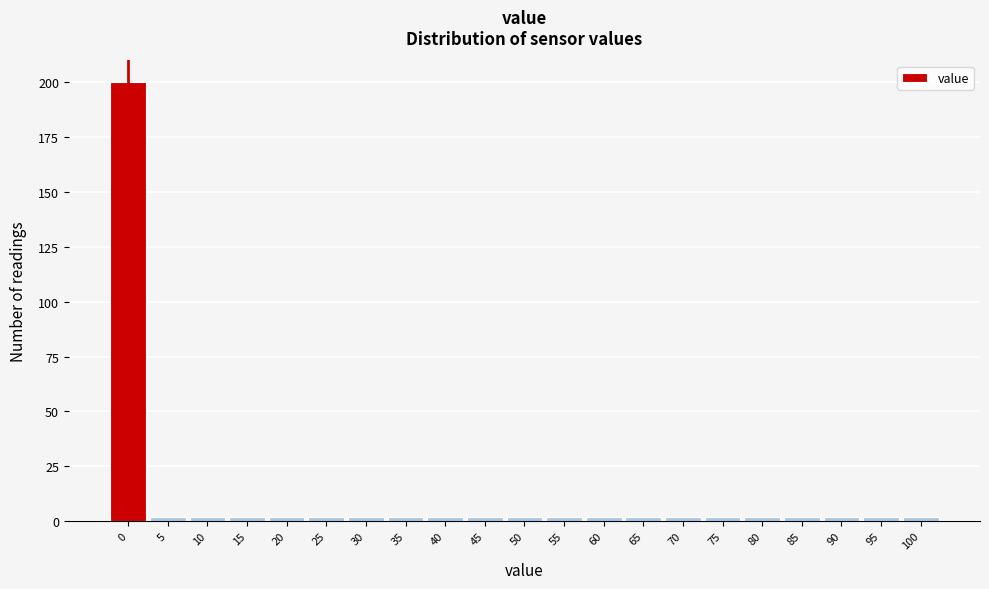

Which range on the x-axis has the tallest bar?

-2.5 to 2.5